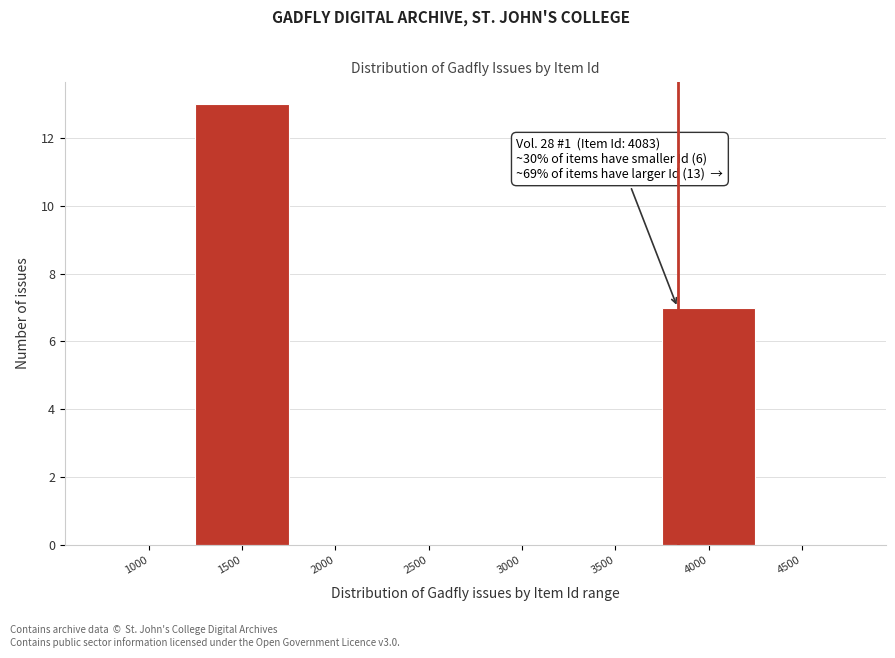

Reading left to right, list all the values displayed in this chart.

1000=0	1500=13	2000=0	2500=0	3000=0	3500=0	4000=7	4500=0